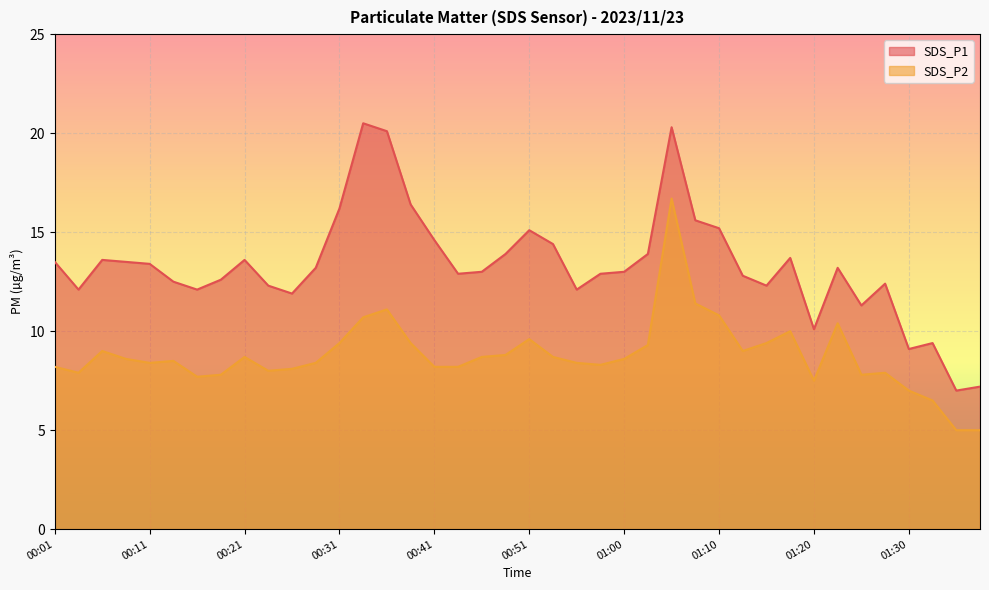

True or false: SDS_P2 and SDS_P1 intersect in this chart.

False